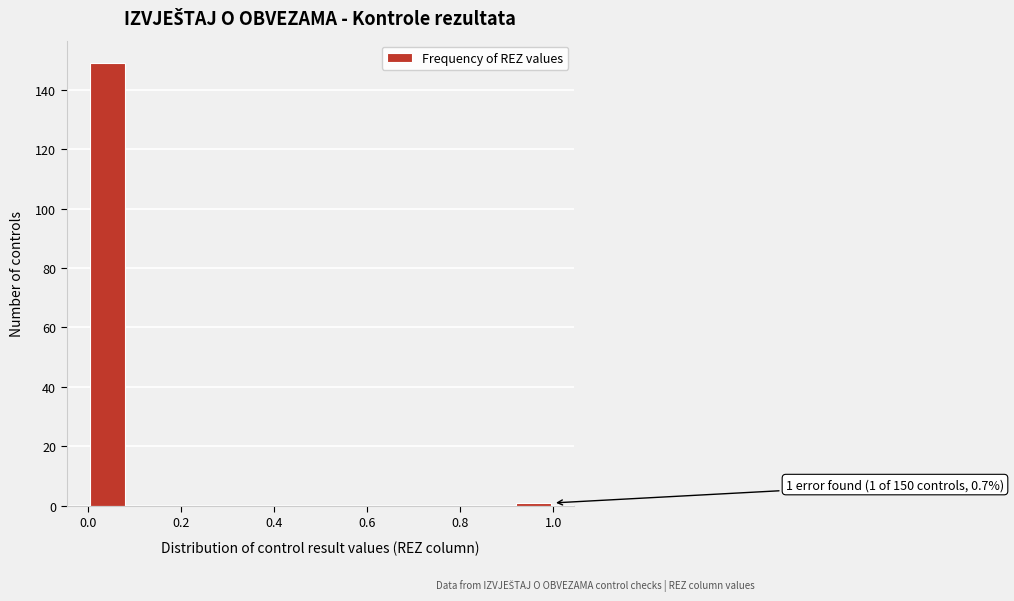

Which range on the x-axis has the tallest bar?

0.00 to 0.08